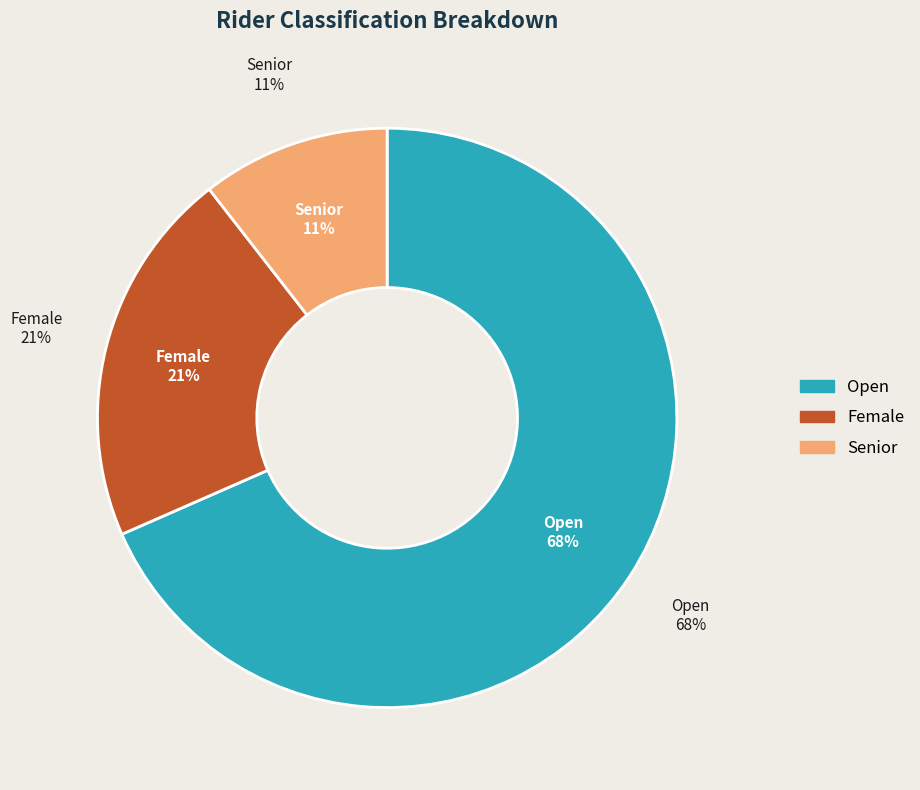

Is it true that Open is 68% of the pie?

True